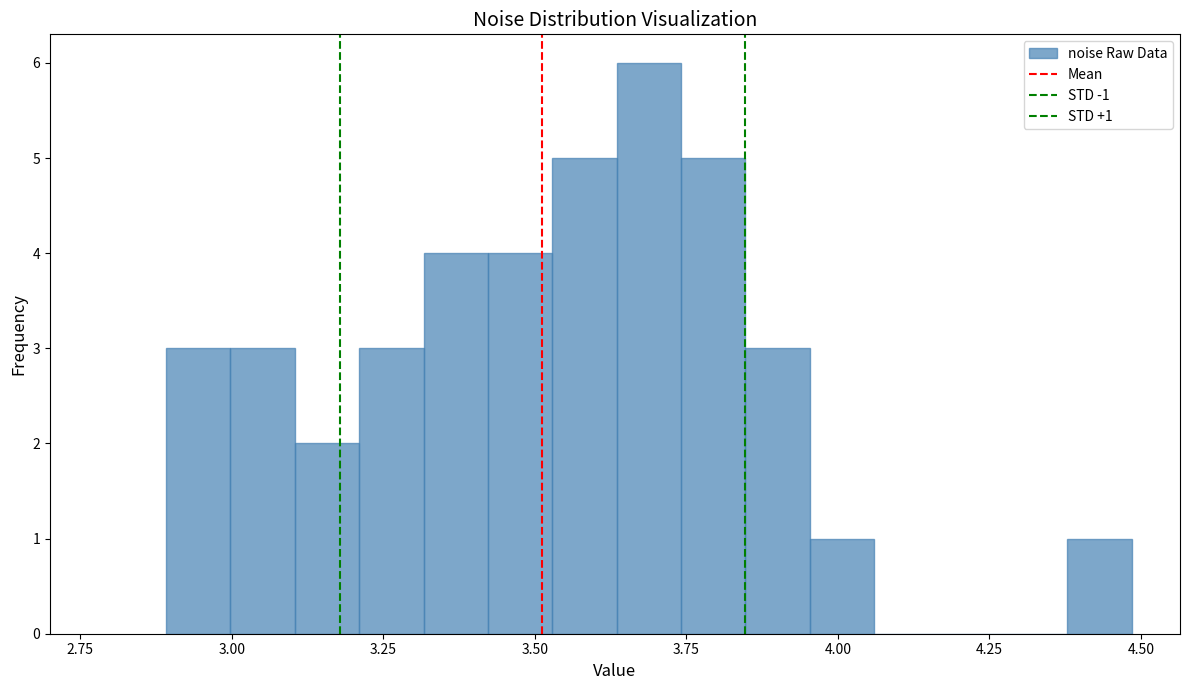

Around what value on the x-axis is the tallest bar? Give the approximate position of its centre, as read against the axis.

3.70